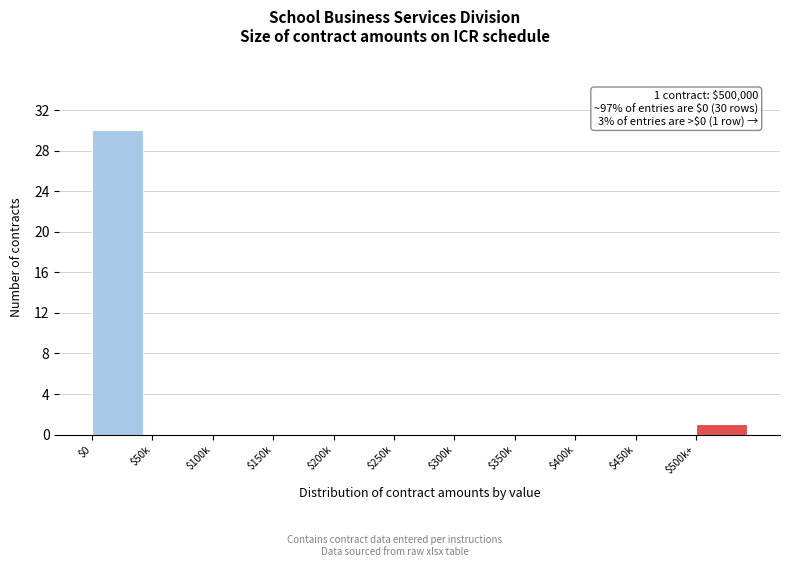

The chart shows a value of 0 at $350k. True or false?

True